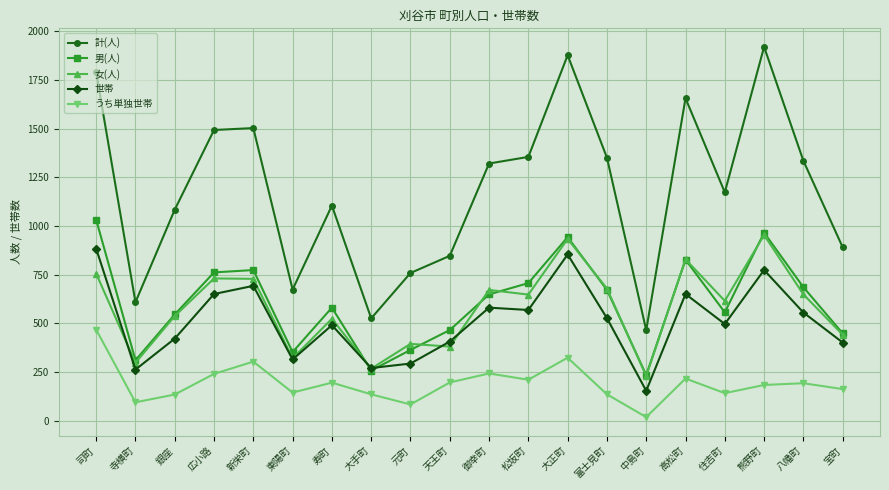

What value does the 計(人) series have at 銀座?

1084